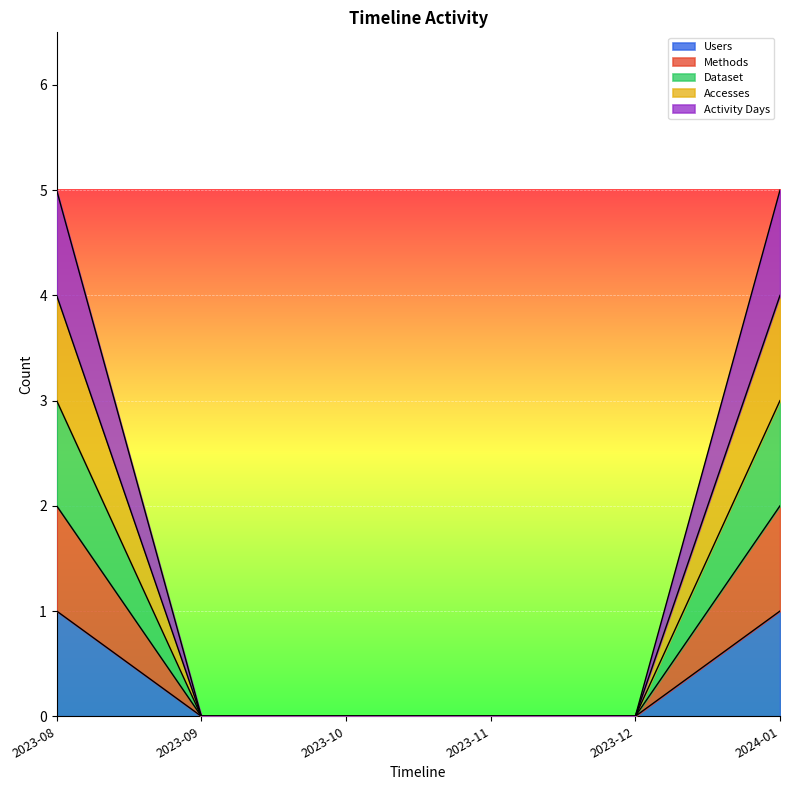

The value of Activity Days at 2023-11 is 0. True or false?

True